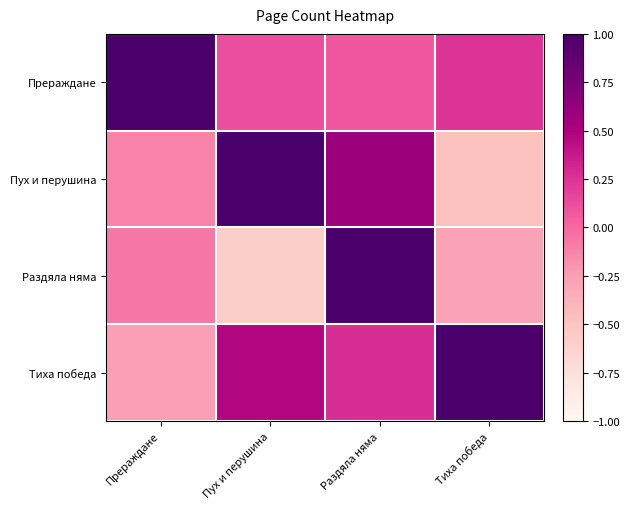

What is the maximum value shown in the chart?

1.0